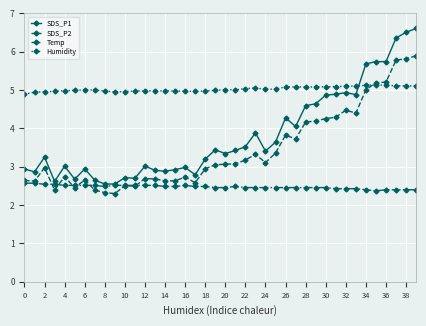

Which series has the largest range (max minus min)?

SDS_P1